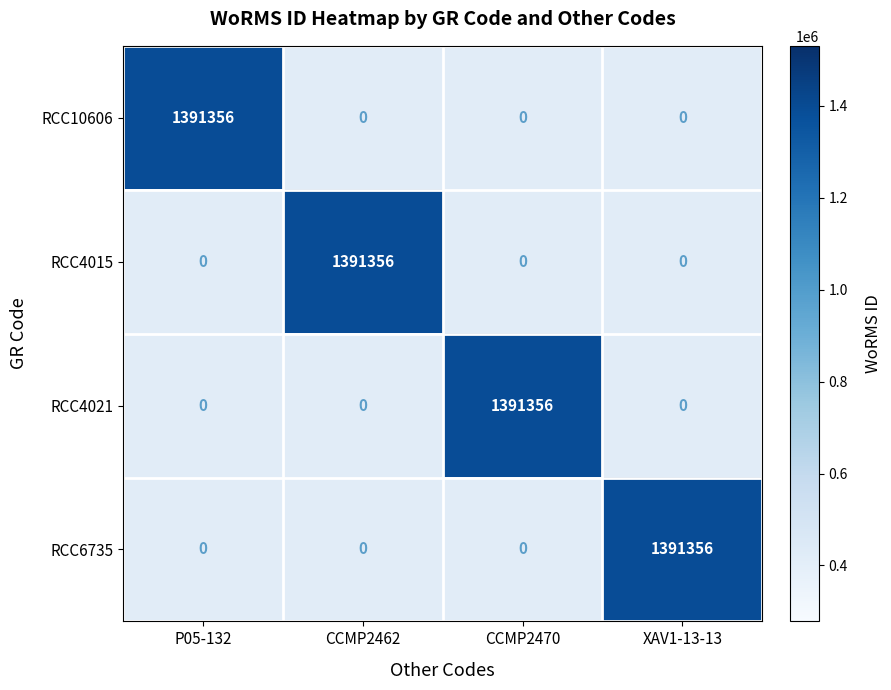

What is the minimum value shown in the chart?

0